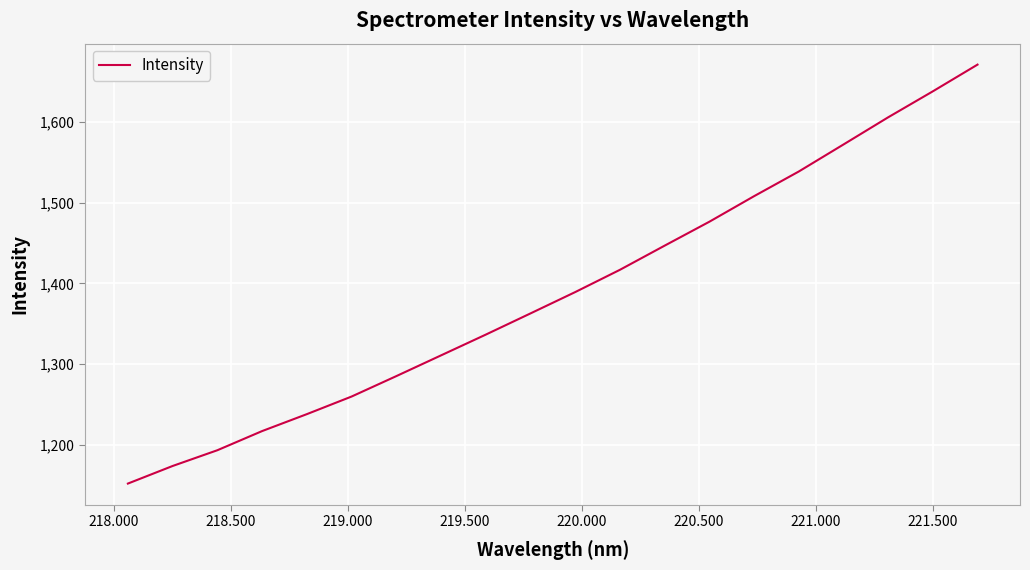

What is the maximum value shown in the chart?

1671.0